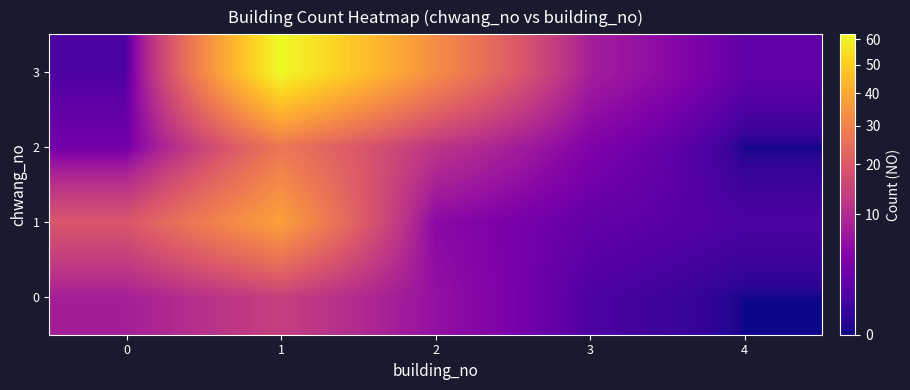

List the series in order of their overall mean, highest first.

row_3, row_1, row_2, row_0